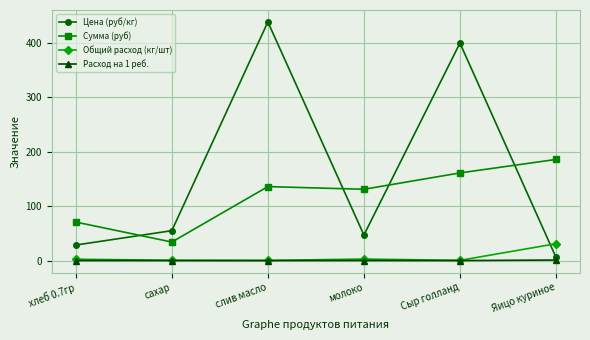

Between слив масло and молоко, which series saw the biggest shift?

Цена (руб/кг)